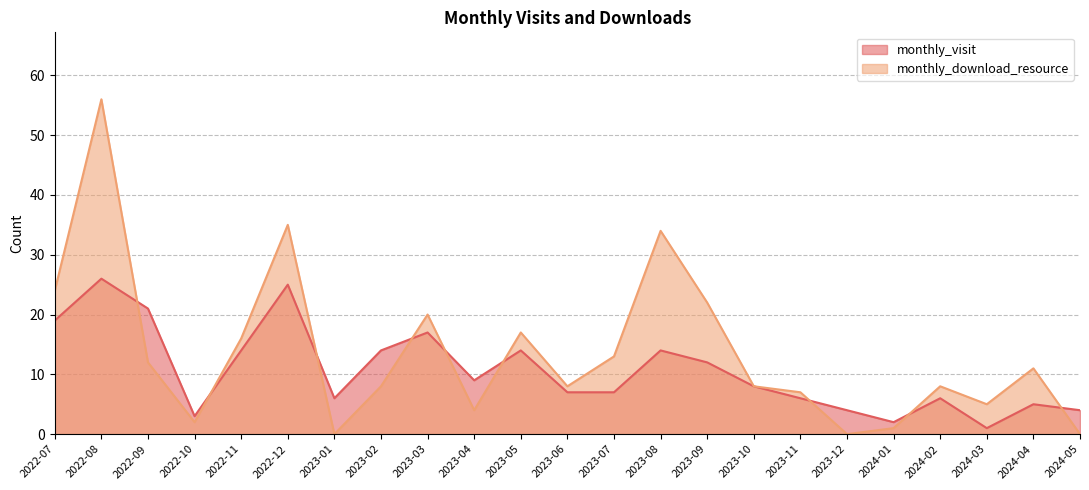

How many intersections are there between monthly_visit and monthly_download_resource?

9